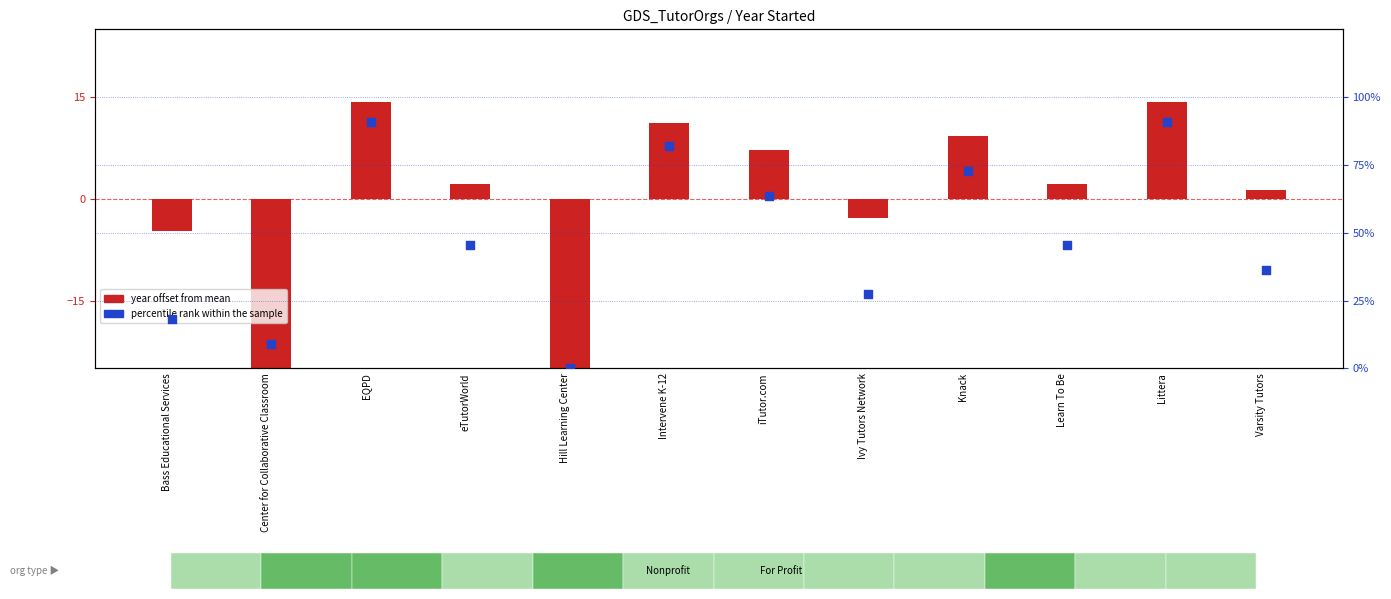

Which series reaches the minimum Y coordinate?

year offset from mean